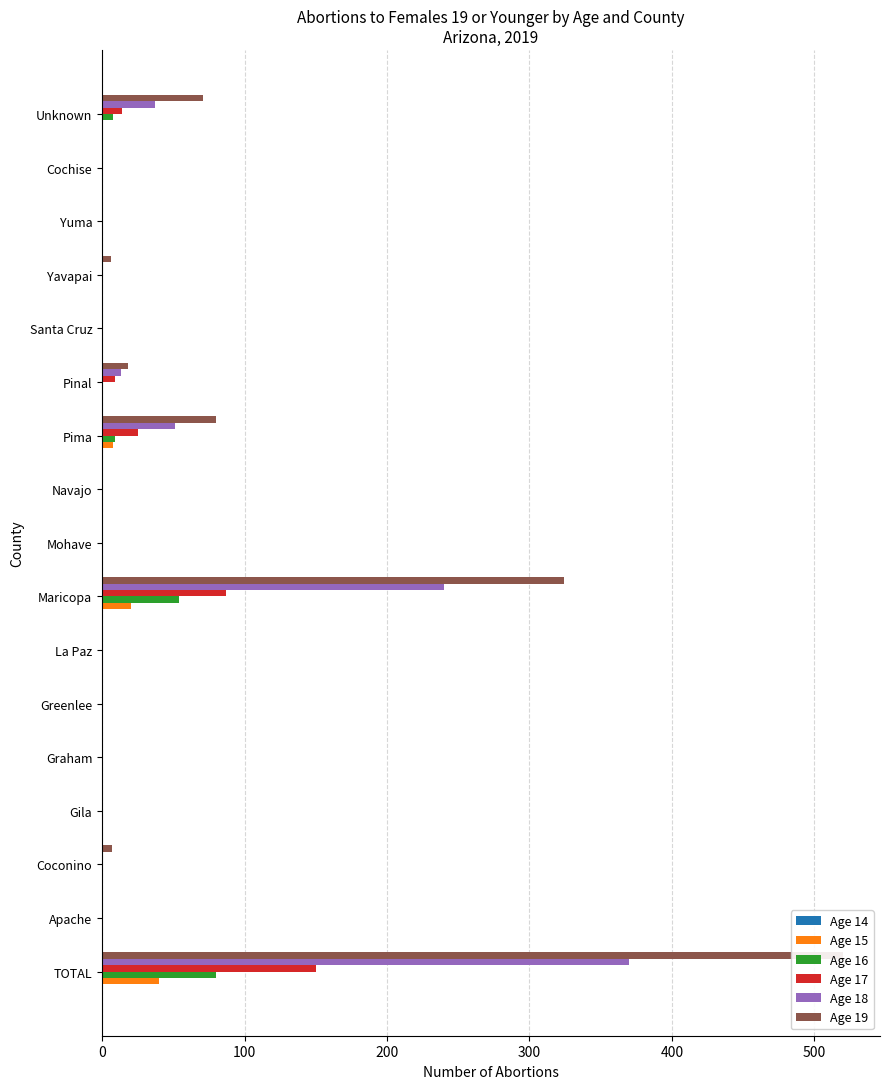

True or false: Age 15 has a value of 0.0 at Greenlee.

True